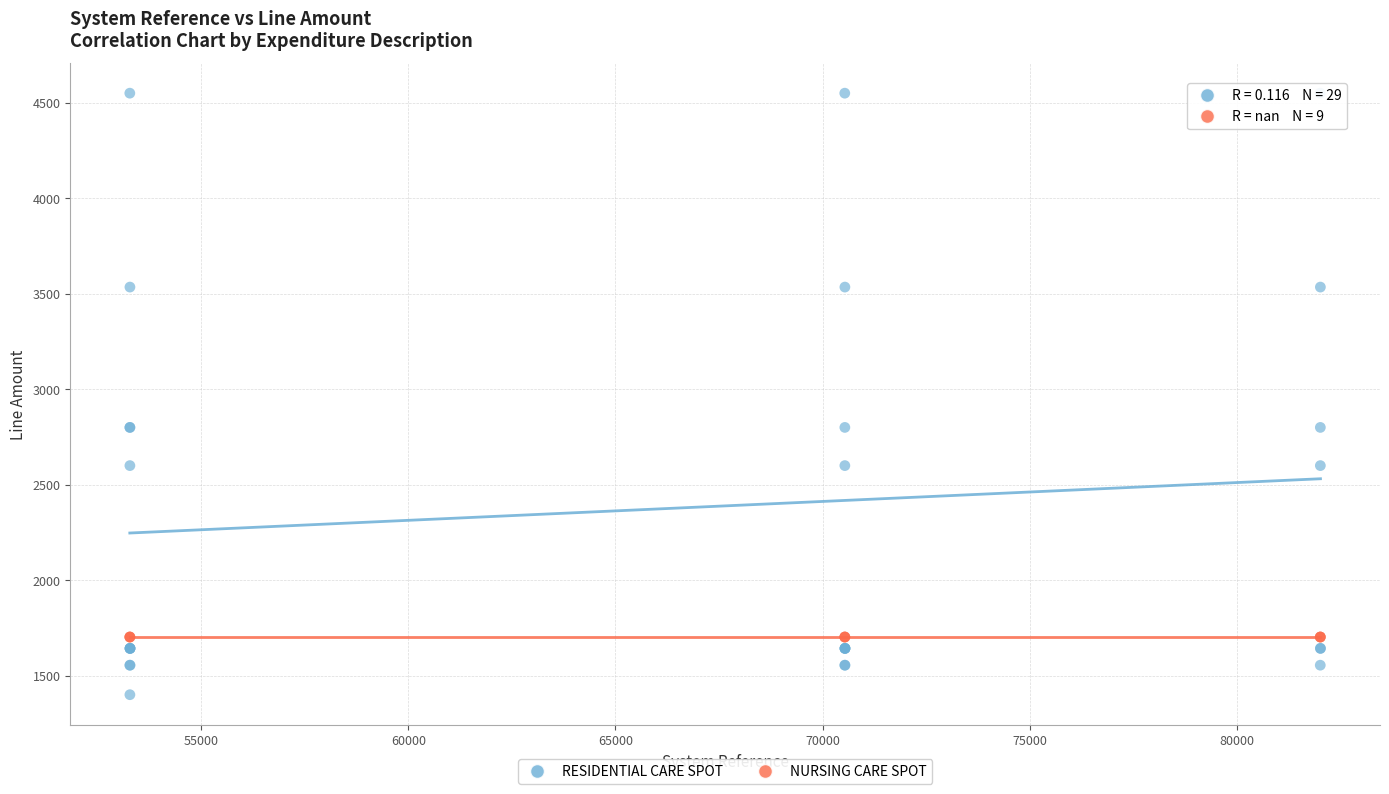

Which series reaches the minimum Y coordinate?

RESIDENTIAL CARE SPOT